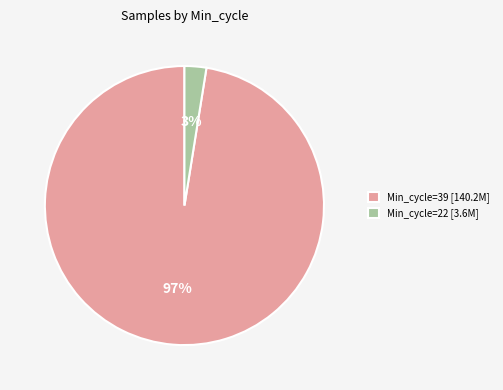

Between Min_cycle=39 [140.2M] and Min_cycle=22 [3.6M], which is larger?

Min_cycle=39 [140.2M]